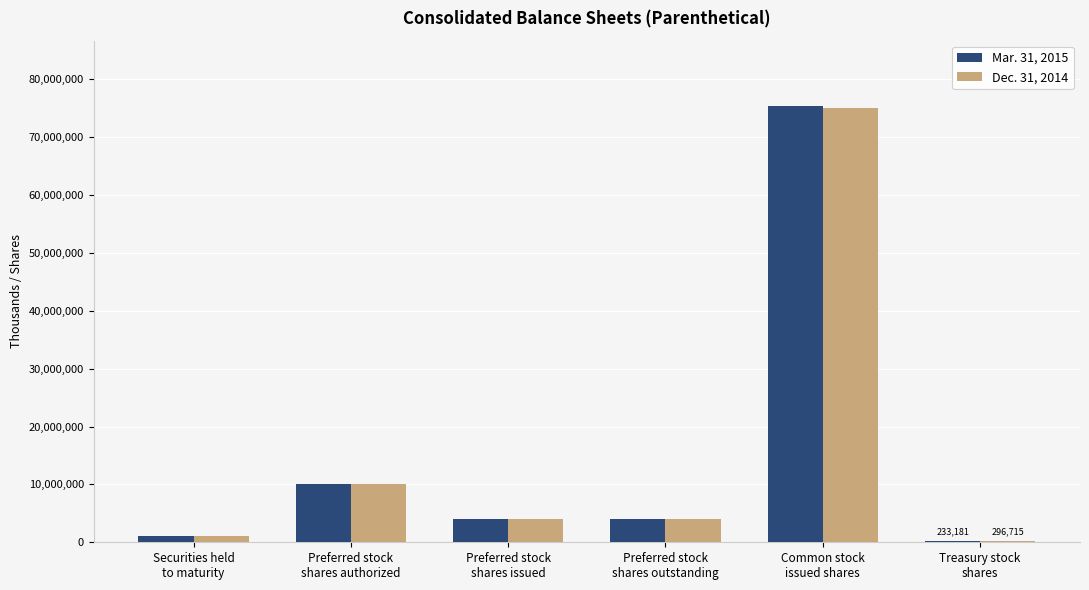

Which series has the largest range (max minus min)?

Mar. 31, 2015